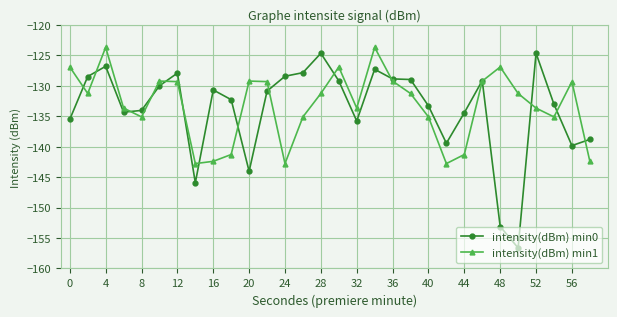

What are all the series names shown in the legend?

intensity(dBm) min0, intensity(dBm) min1